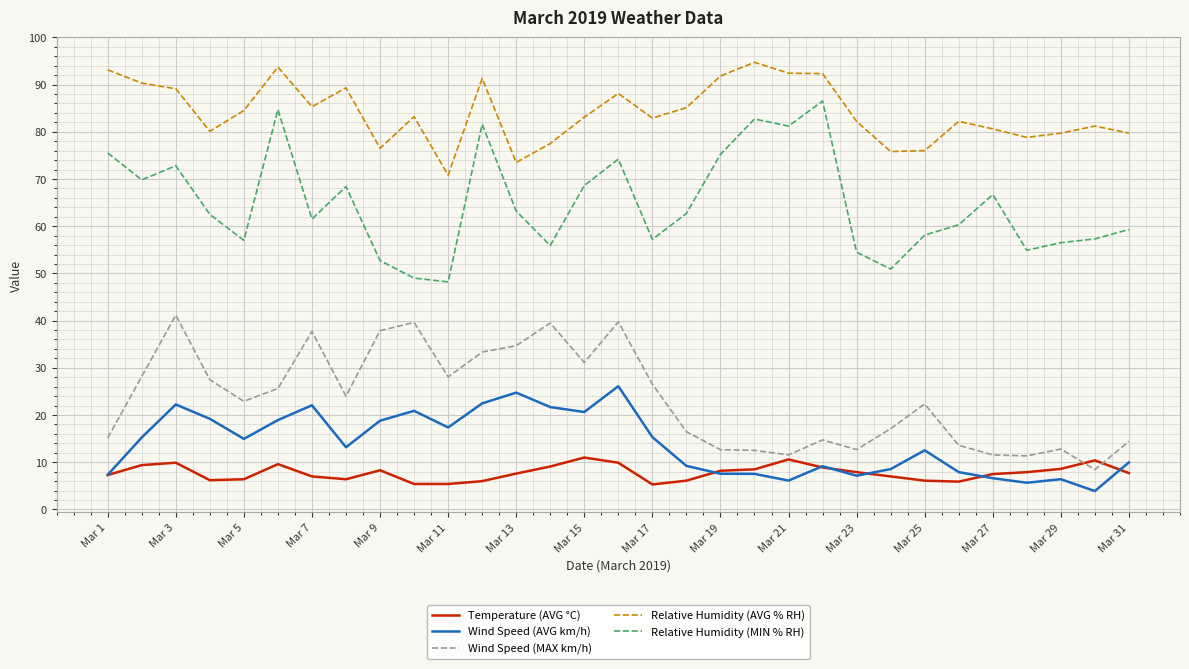

What is the minimum value shown in the chart?

3.9